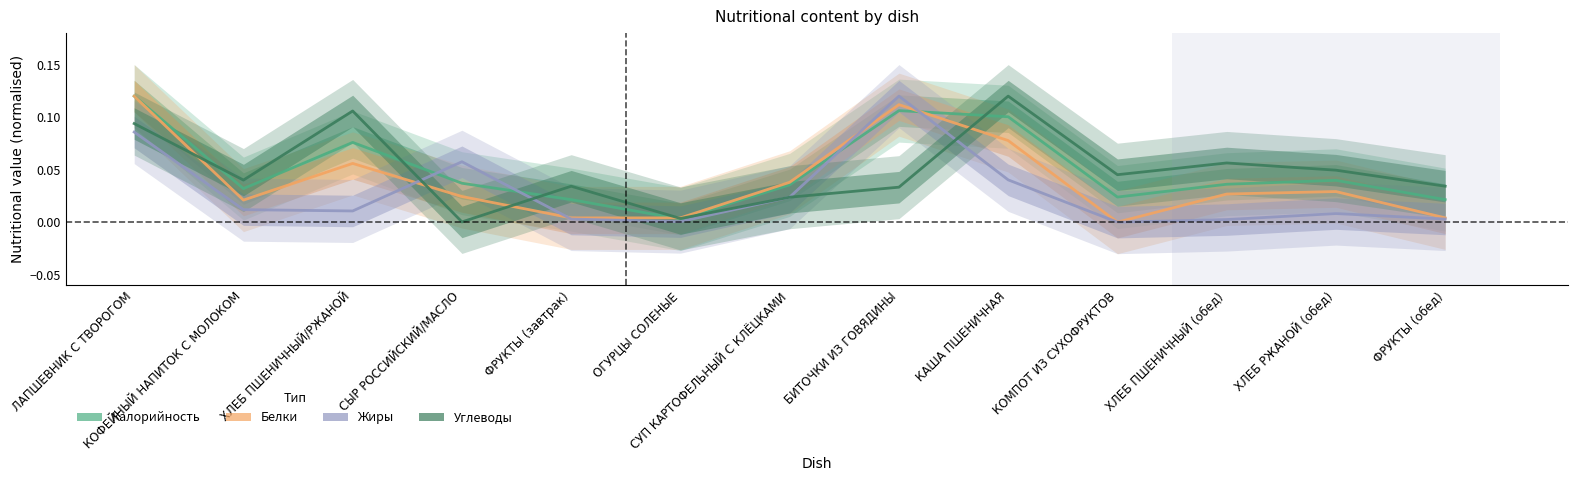

Which category has the highest value in the Углеводы series?

КАША ПШЕНИЧНАЯ